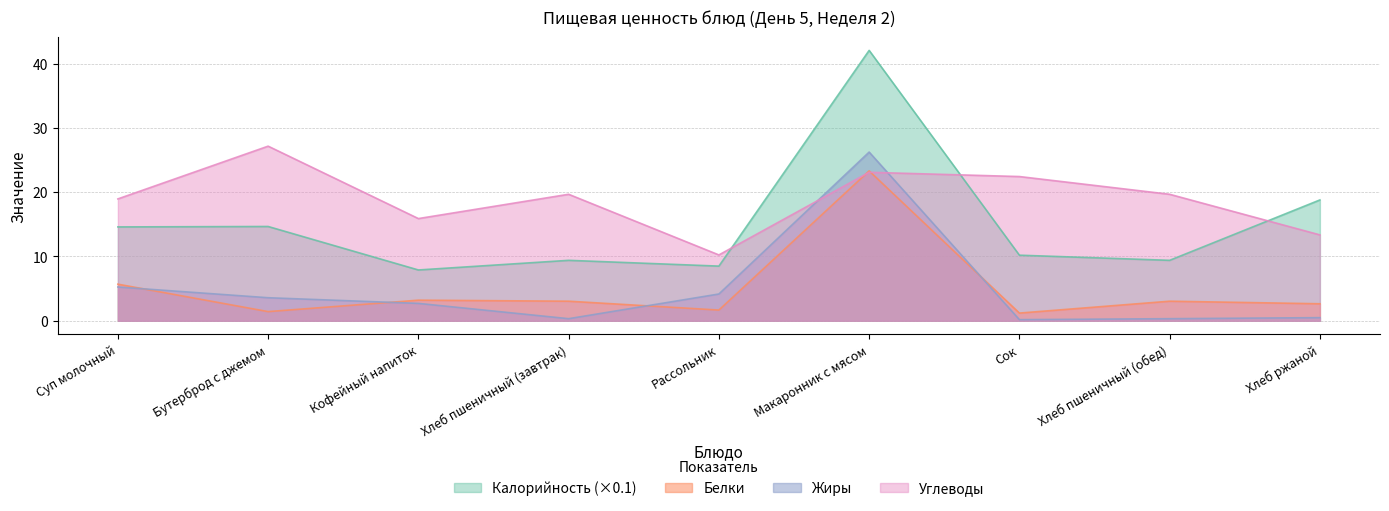

Does the chart display data point markers on the line(s)?

No